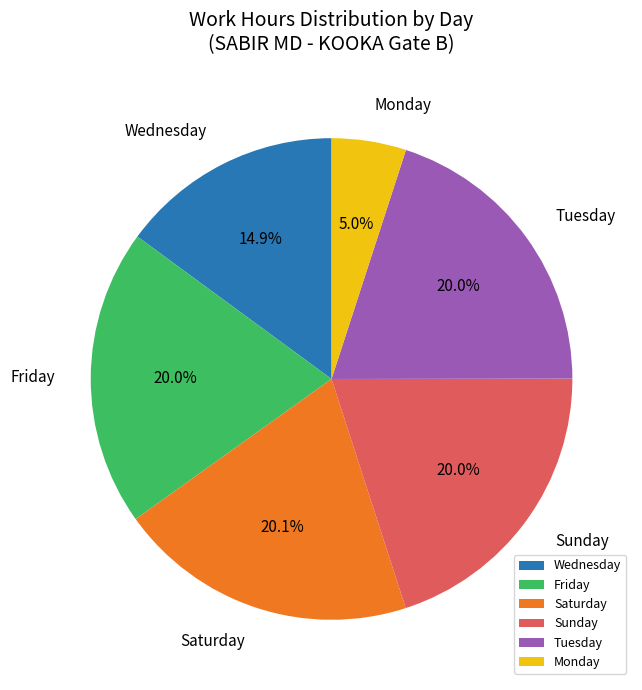

Does Friday represent more than half of the total?

No